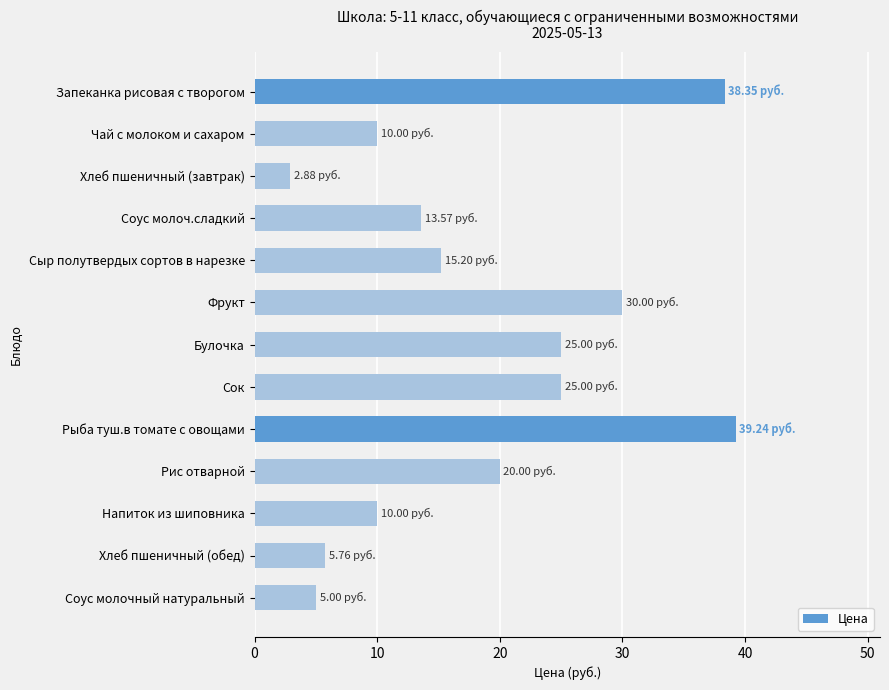

Are the bars grouped side by side (vs. stacked)?

No